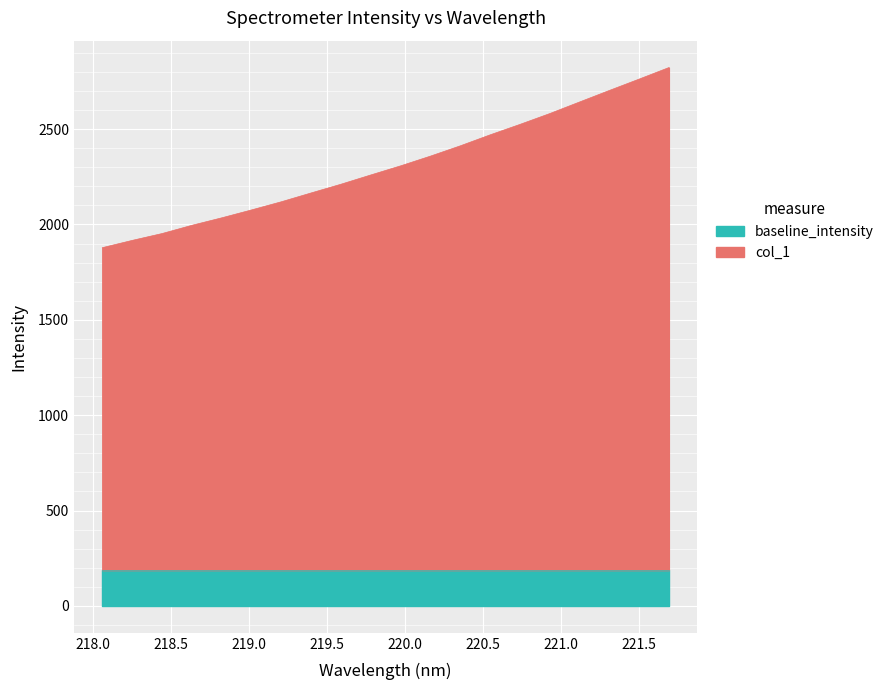

What is the label of the 3rd point from the right?

221.3083